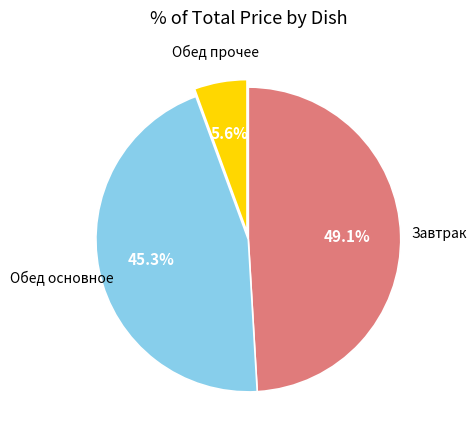

Is there any slice that represents more than half of the pie?

No